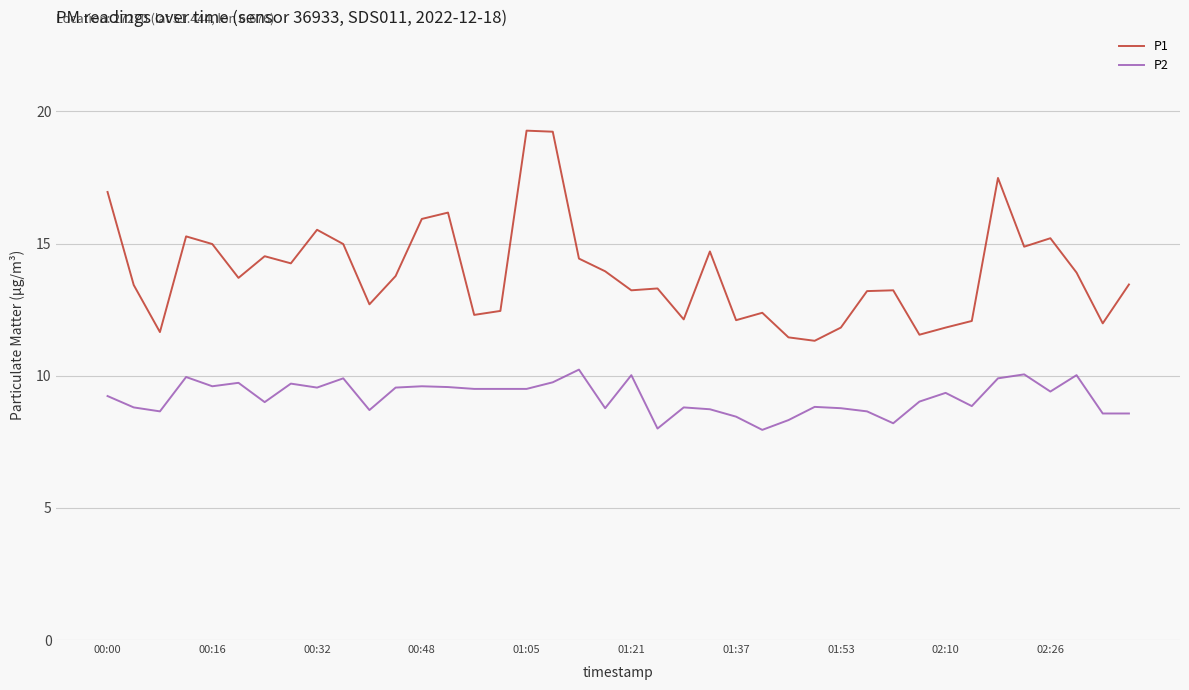

List the series in order of their overall mean, highest first.

P1, P2